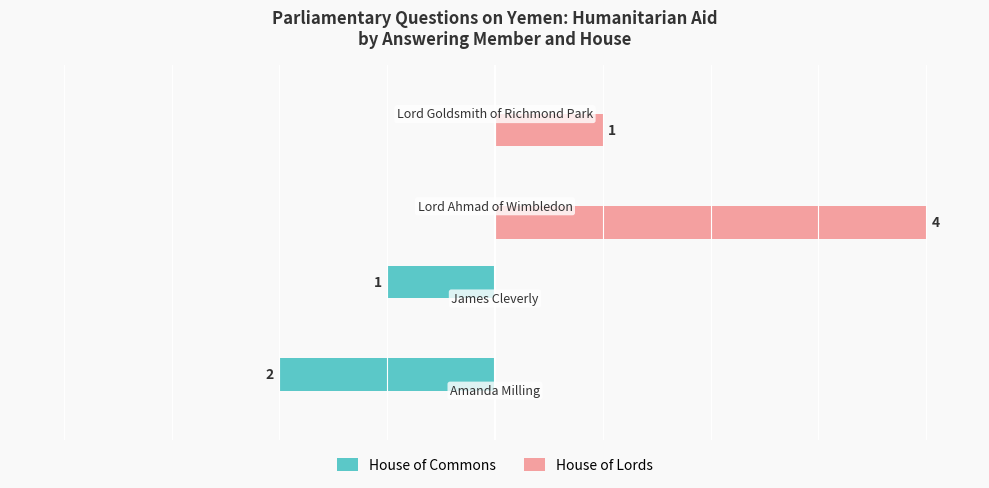

Which series has the largest total across all categories?

House of Lords